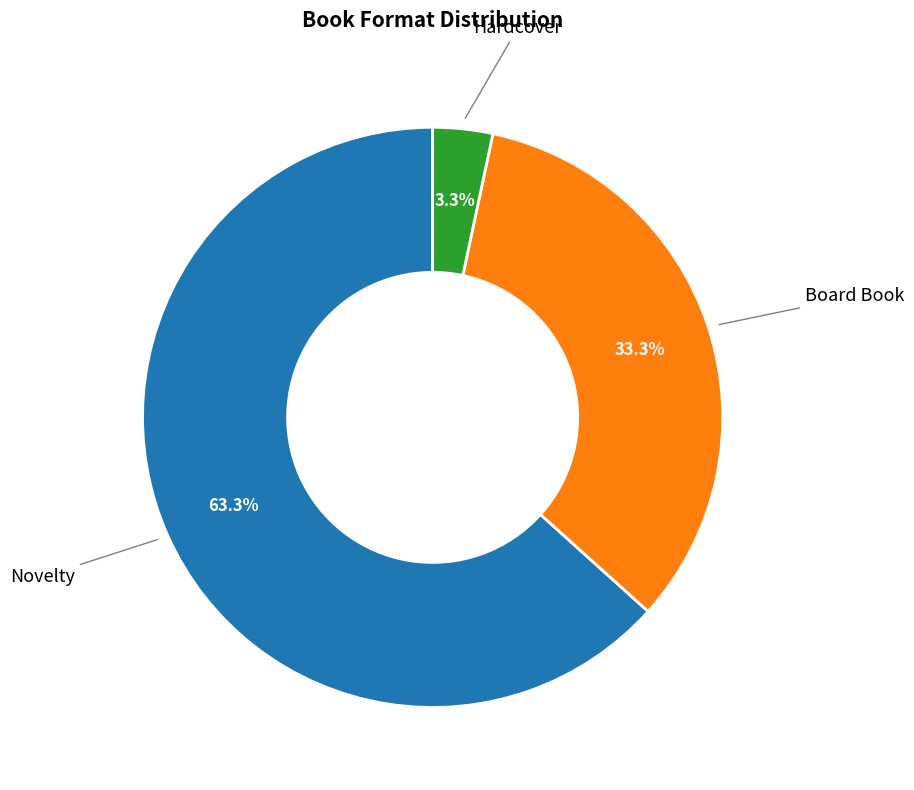

Is there a majority slice in this chart?

Yes